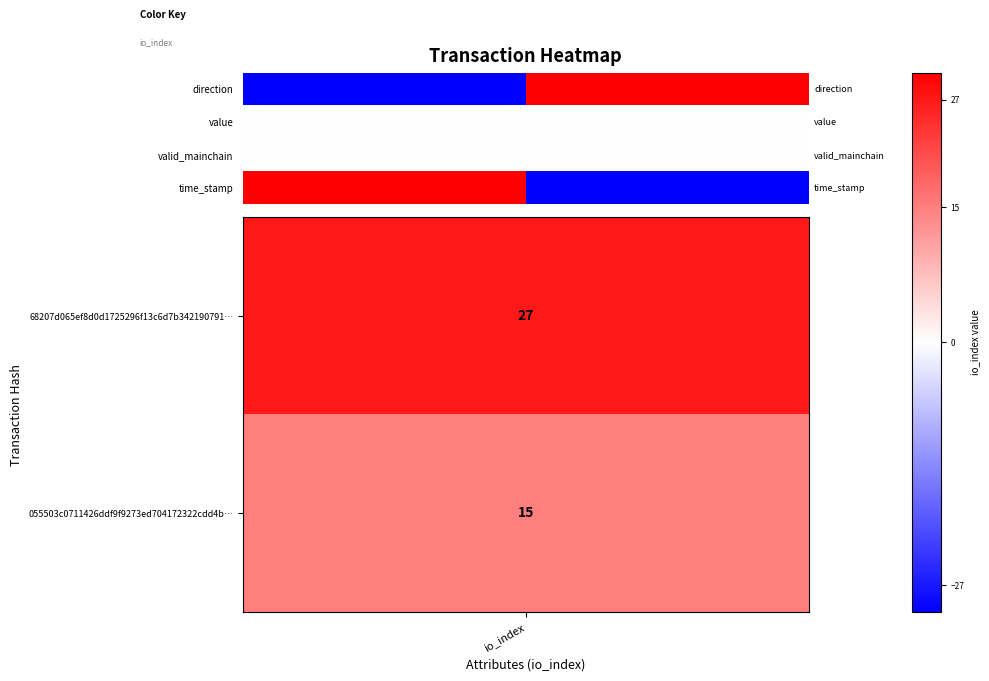

How many data points does each series have?

2